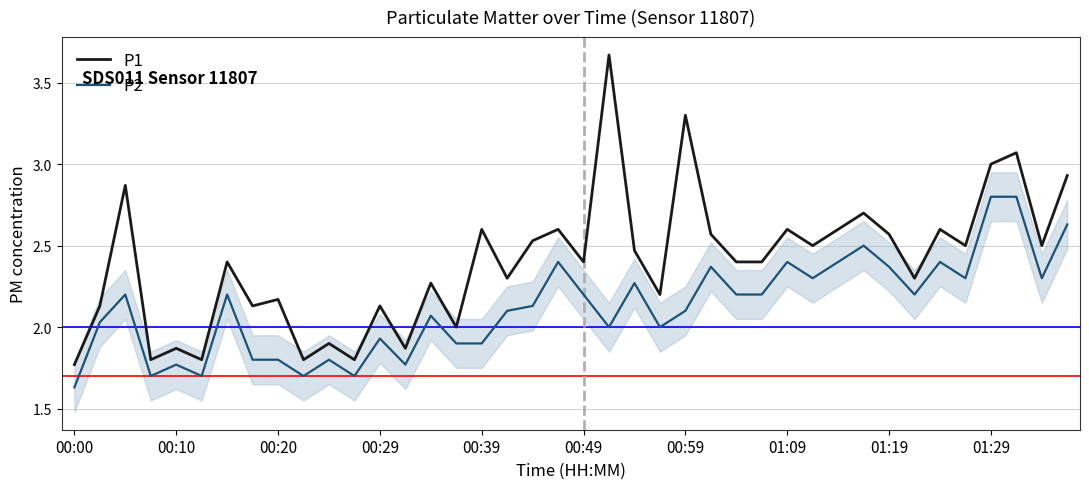

Which series has the largest range (max minus min)?

P1